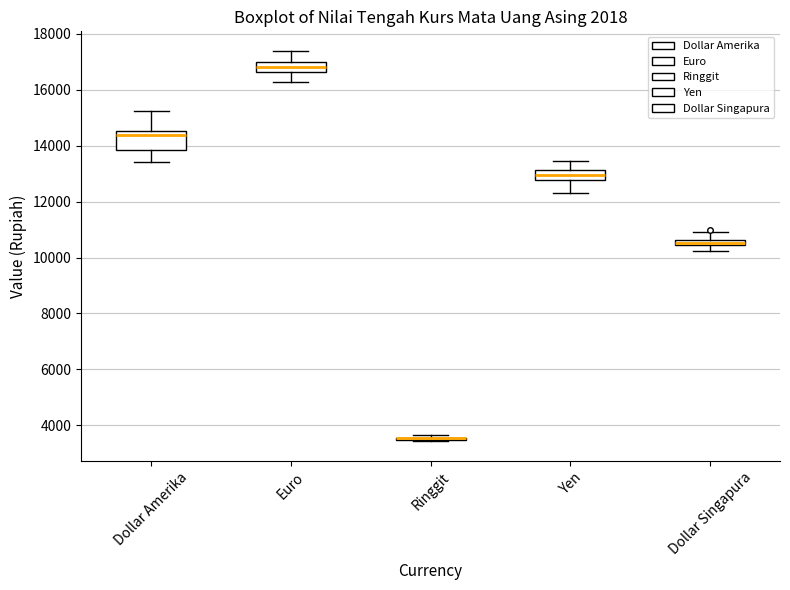

Comparing the boxes themselves (not the whiskers), which one is the tallest?

Dollar Amerika